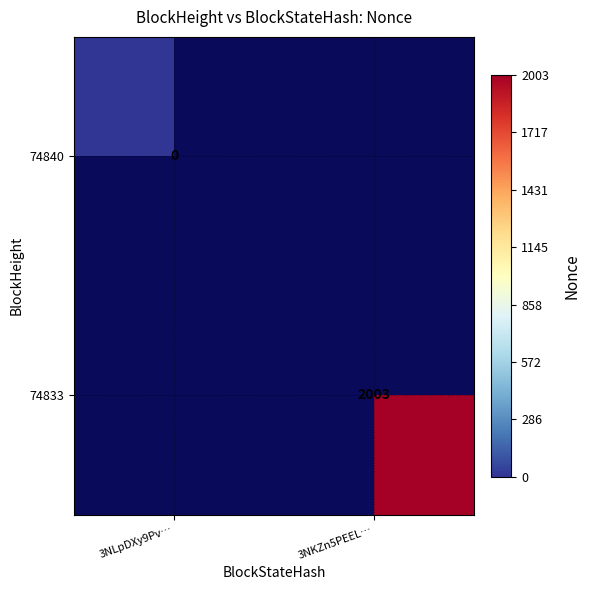

The 74833 series shows 3048 at 3NKZn5PEEL…. True or false?

False